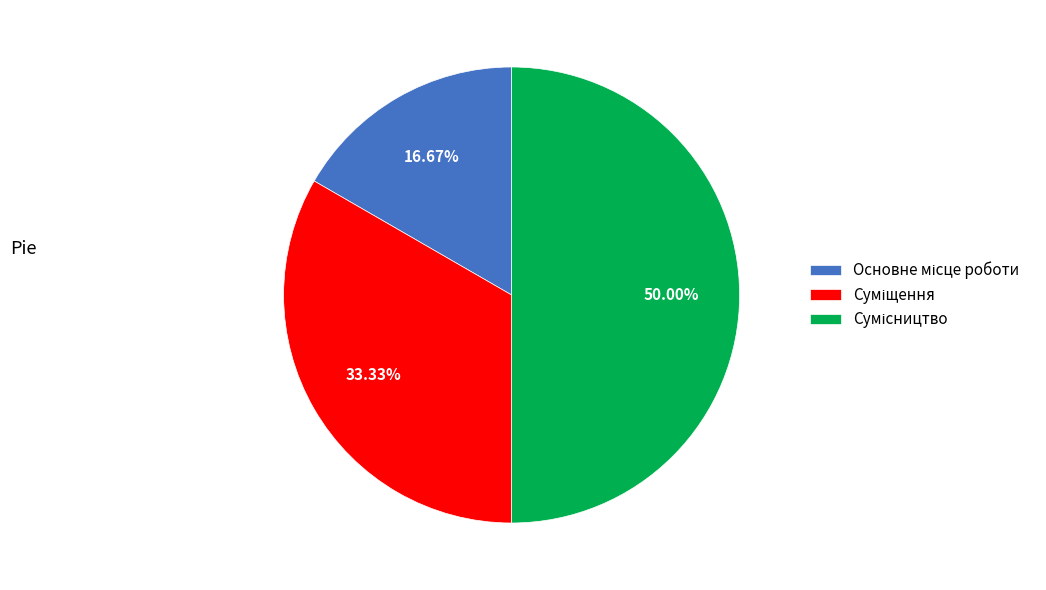

To the nearest percent, what percentage of the pie is Суміщення?

33%